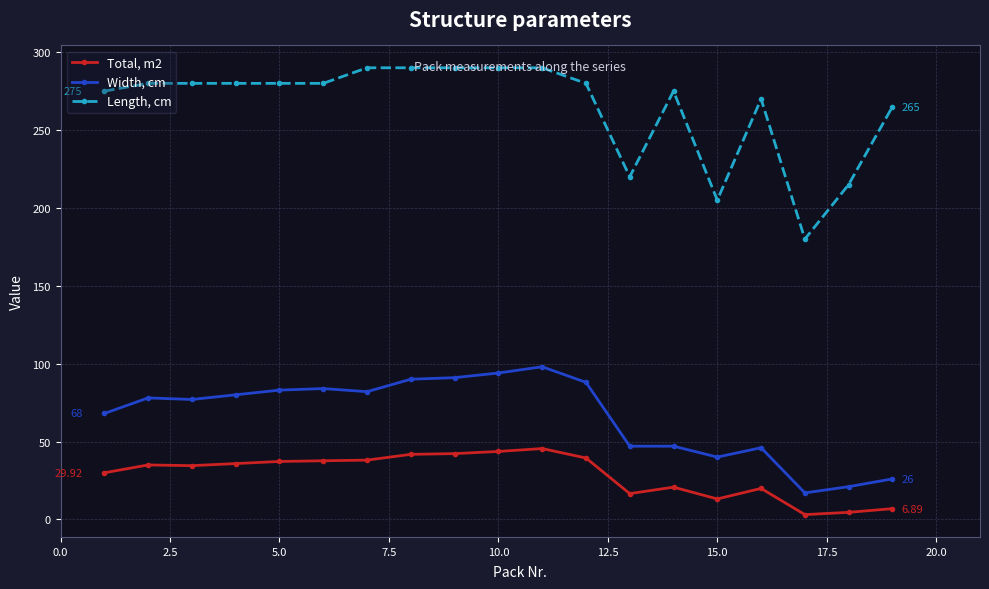

Rank the series by their maximum value, from highest to lowest.

Length, cm, Width, cm, Total, m2